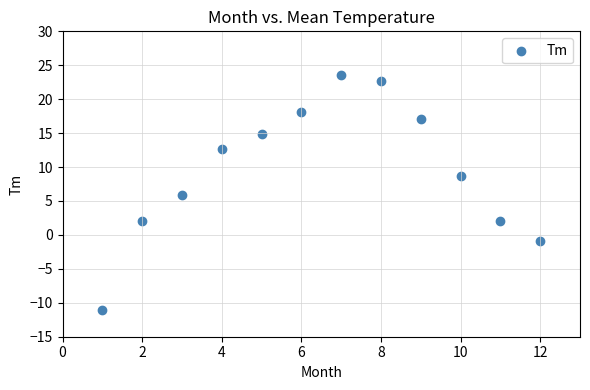

What is the range of X values (max minus min)?

11.0